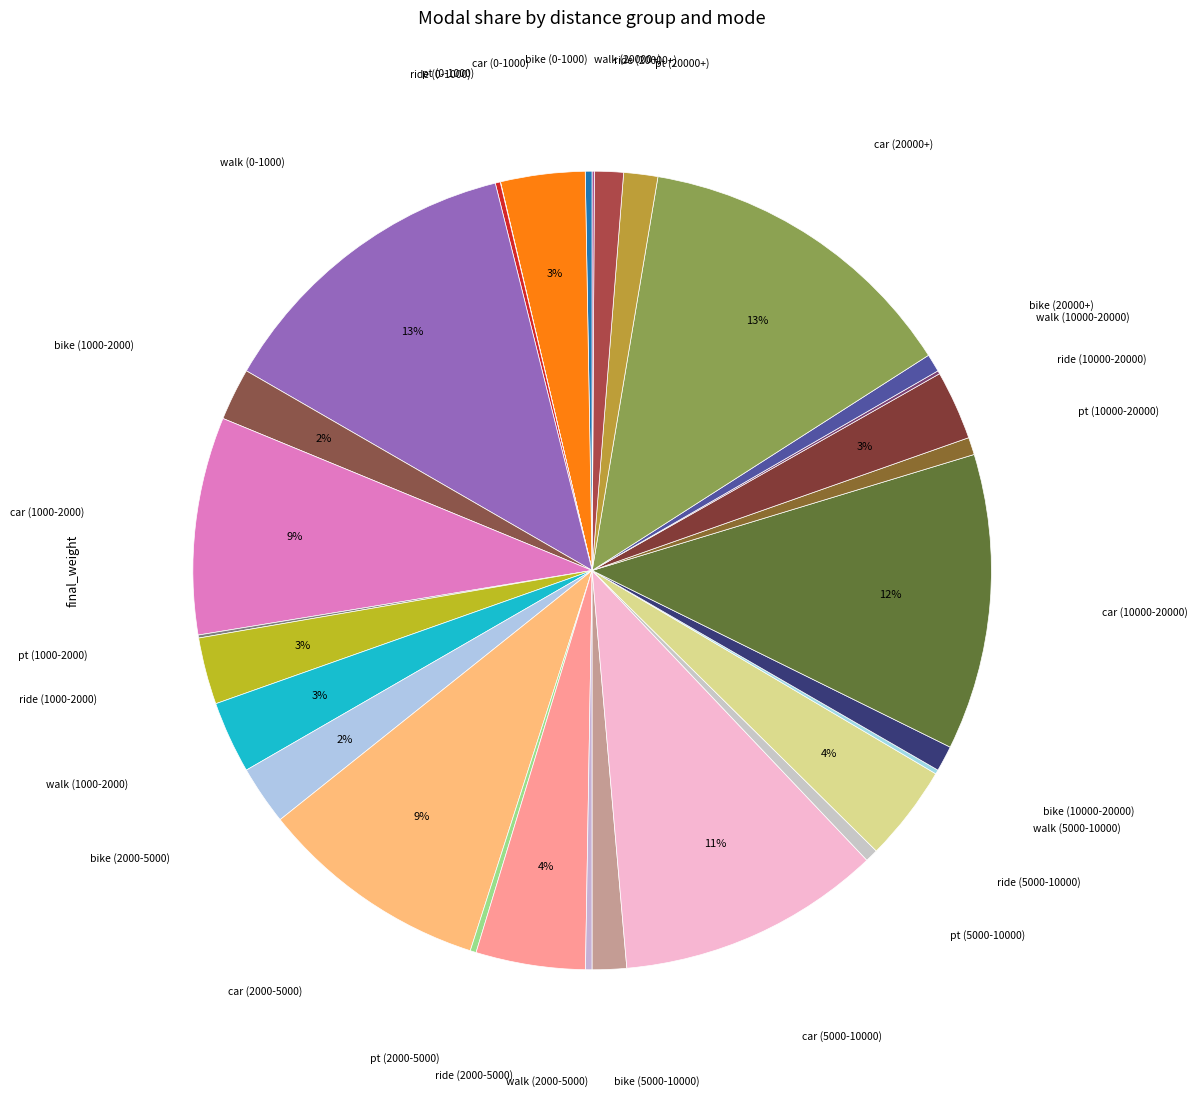

Does any single category account for the majority?

No